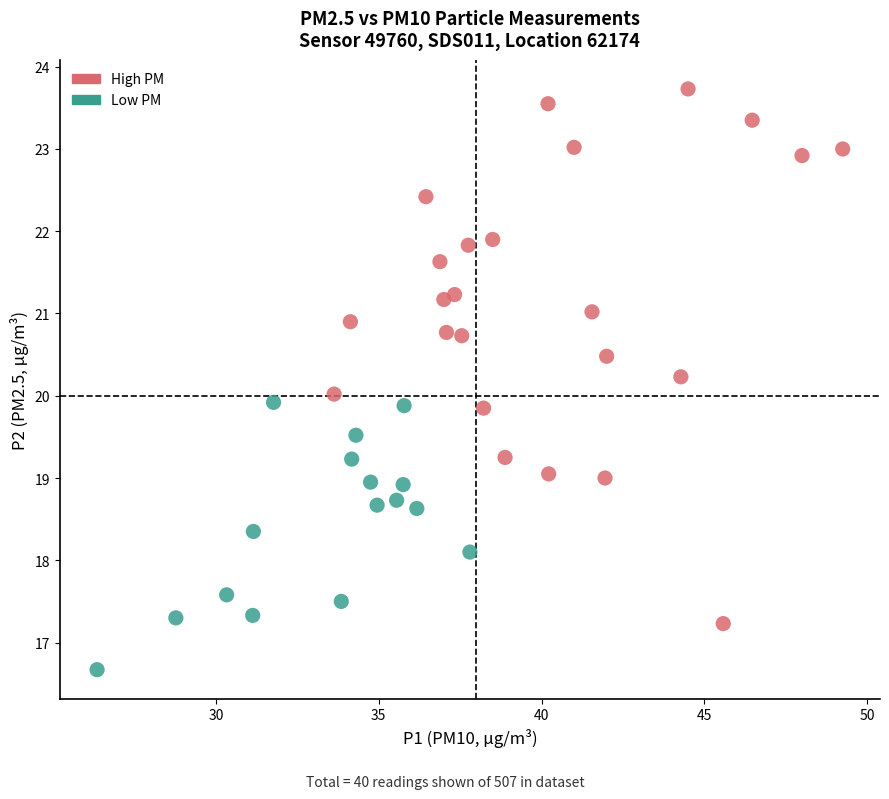

What are all the series names shown in the legend?

High PM, Low PM